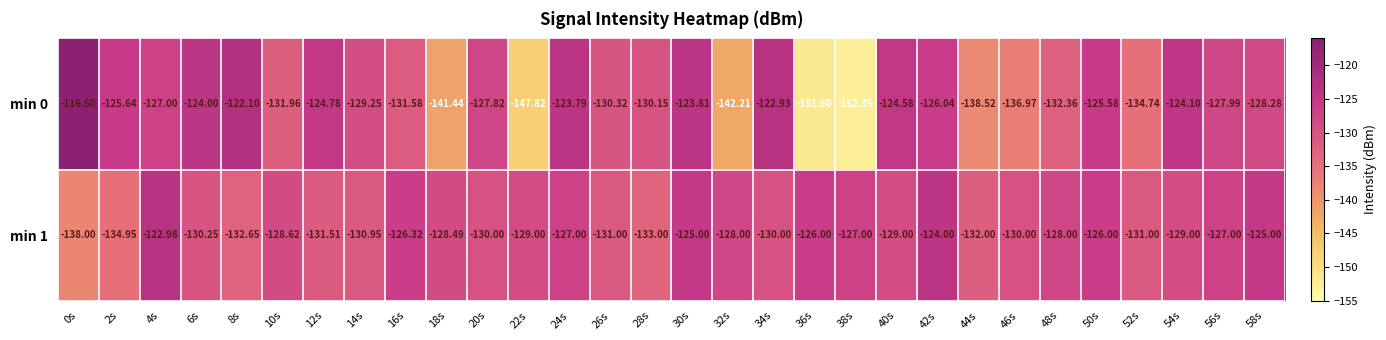

Is the value of min 1 at 24s greater than the value of min 0 at 54s?

No